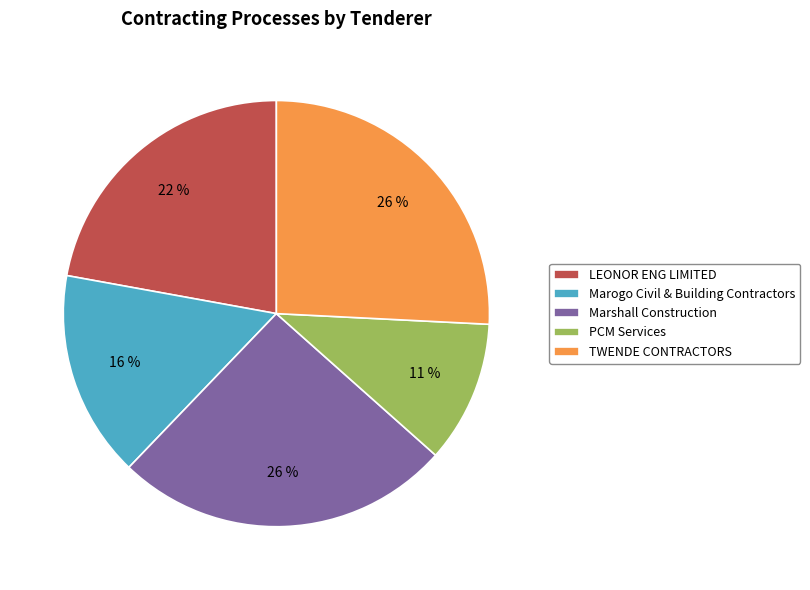

Approximately how many times larger is the value at TWENDE CONTRACTORS compared to LEONOR ENG LIMITED?

1.2